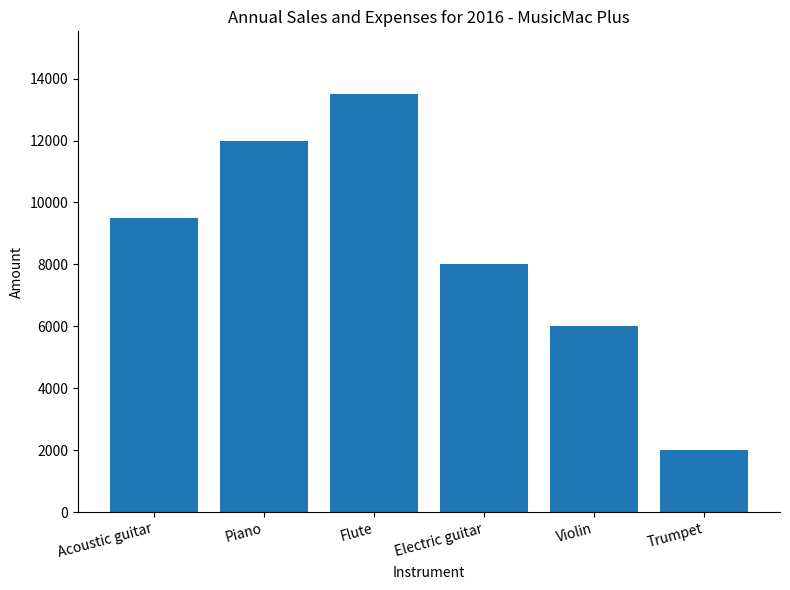

At which label is the value closest to 7750?

Electric guitar